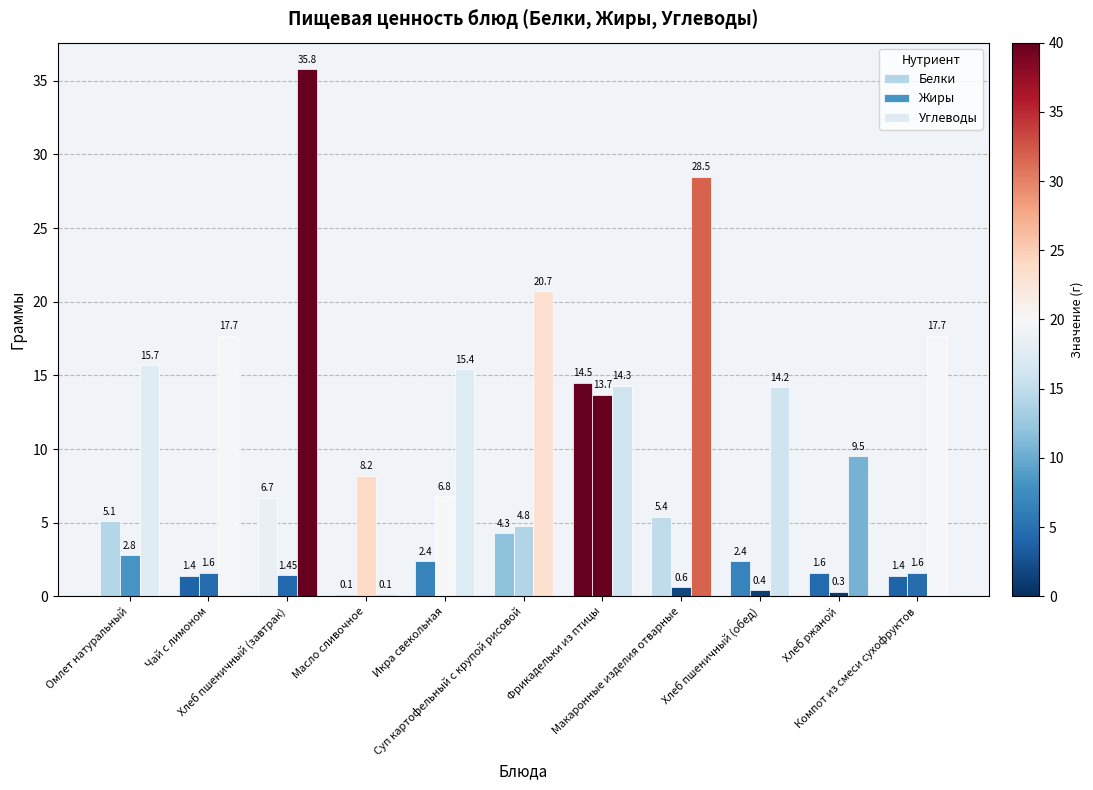

What position from the left is Фрикадельки из птицы?

7